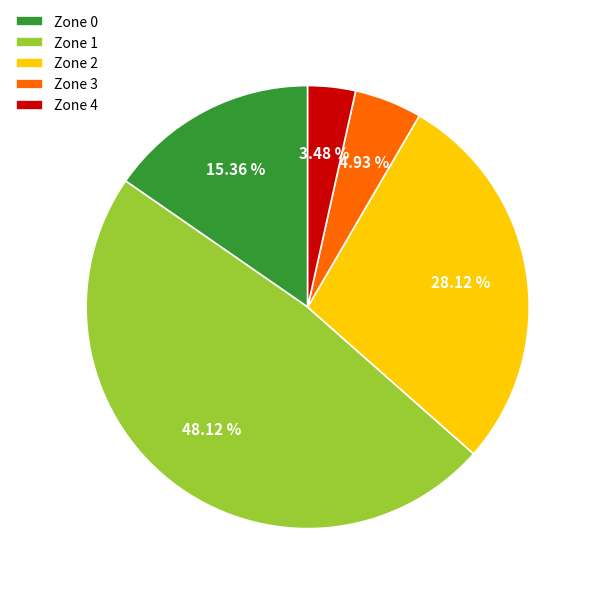

Is it true that Zone 2 is 38% of the pie?

False